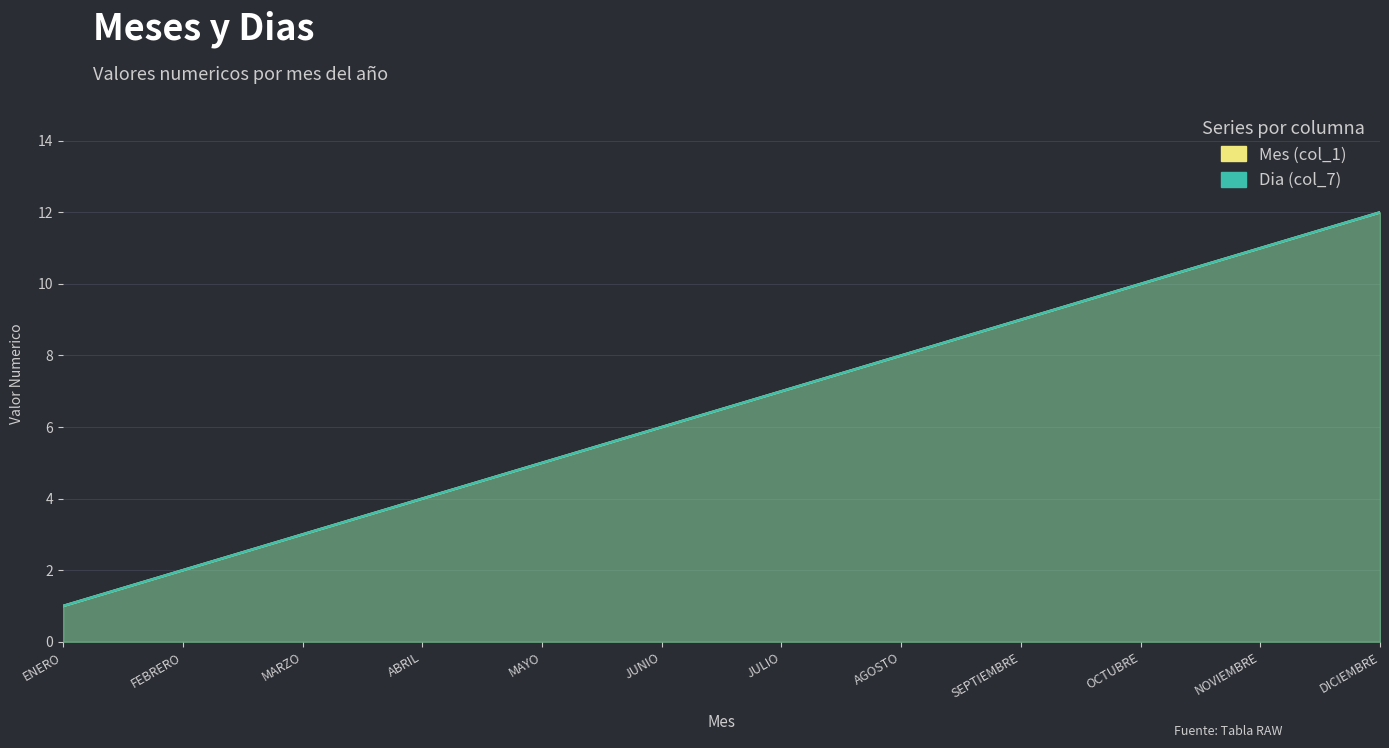

True or false: Mes (col_1) and Dia (col_7) intersect in this chart.

False